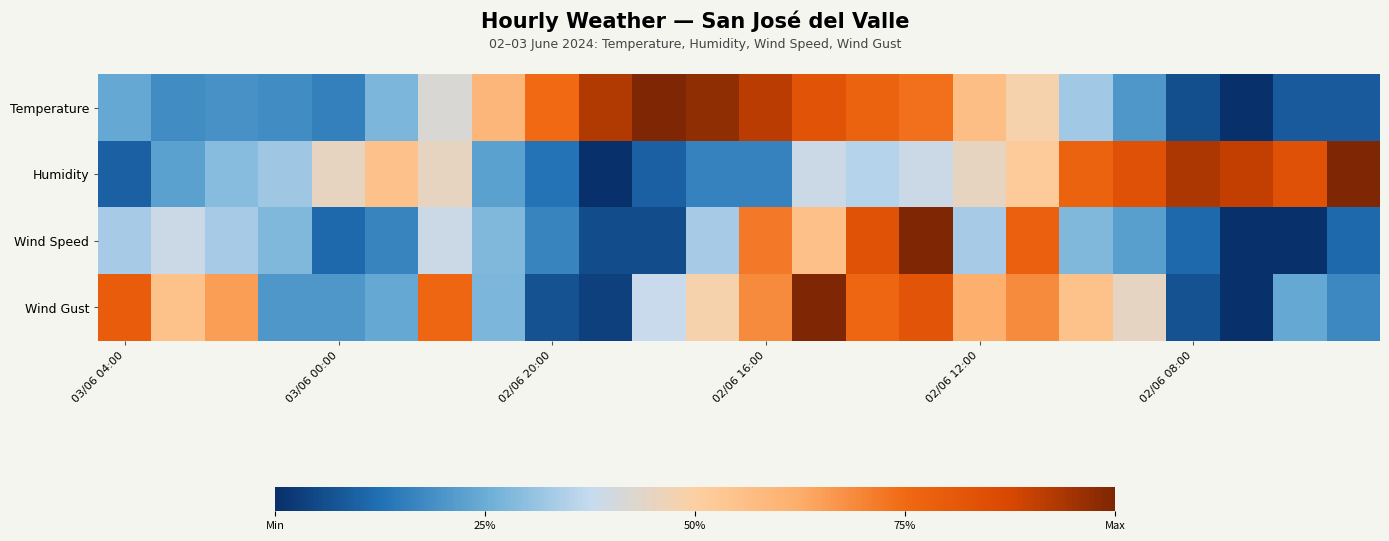

Count the number of categories in the chart.

24